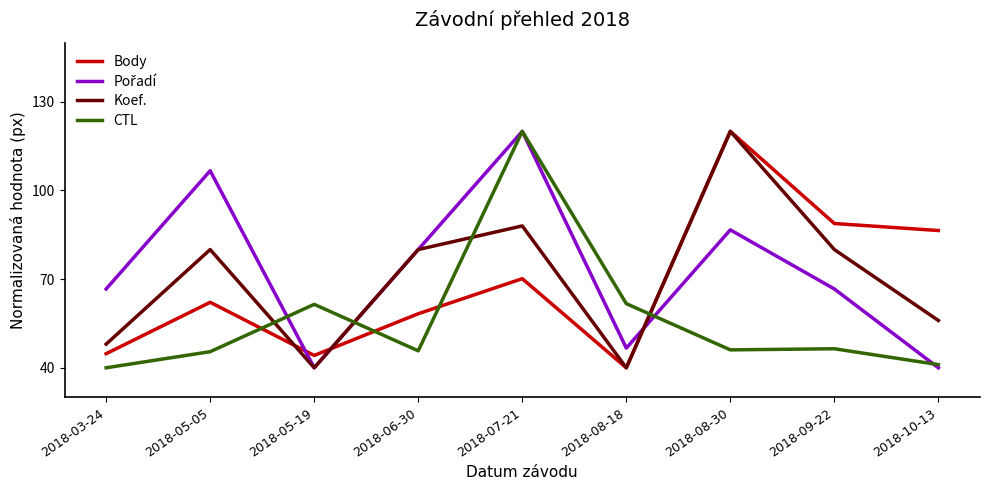

What is the smallest value displayed?

40.0